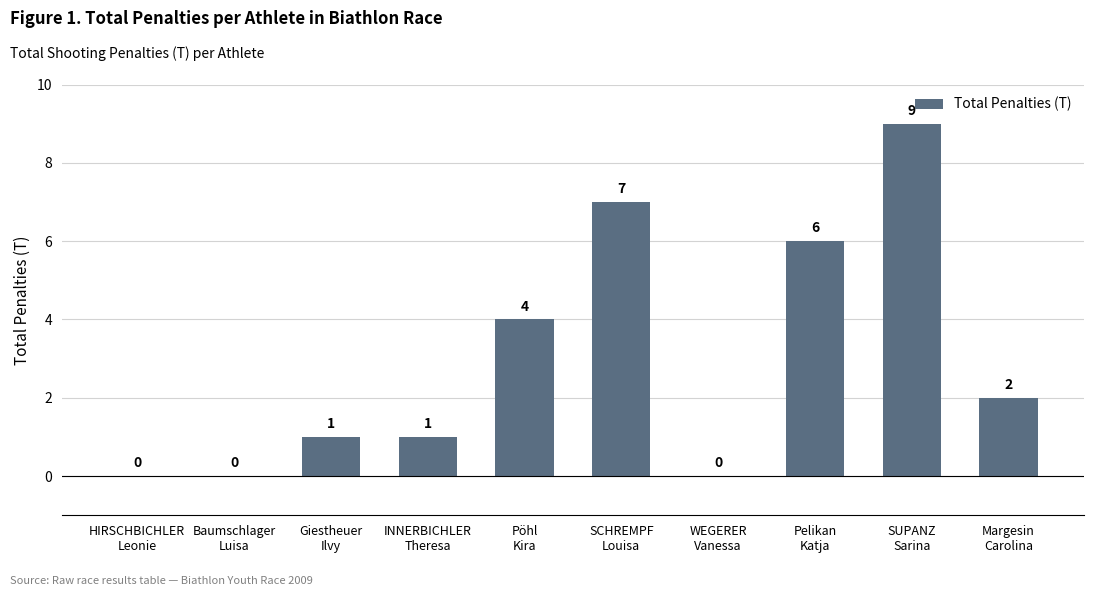

Count the number of categories in the chart.

10